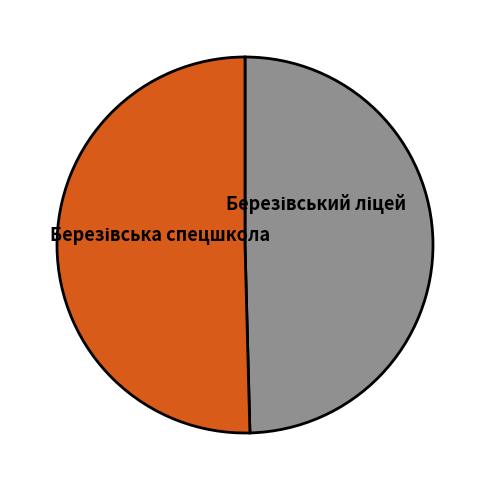

What portion of the pie excludes Березівський ліцей?

49.6%